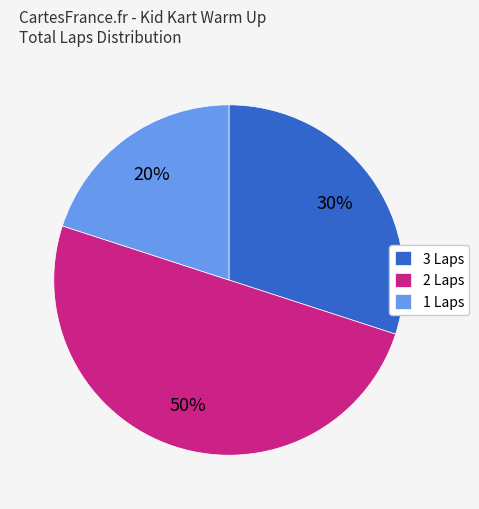

Do 2 Laps and 3 Laps together represent more than half of the pie?

Yes